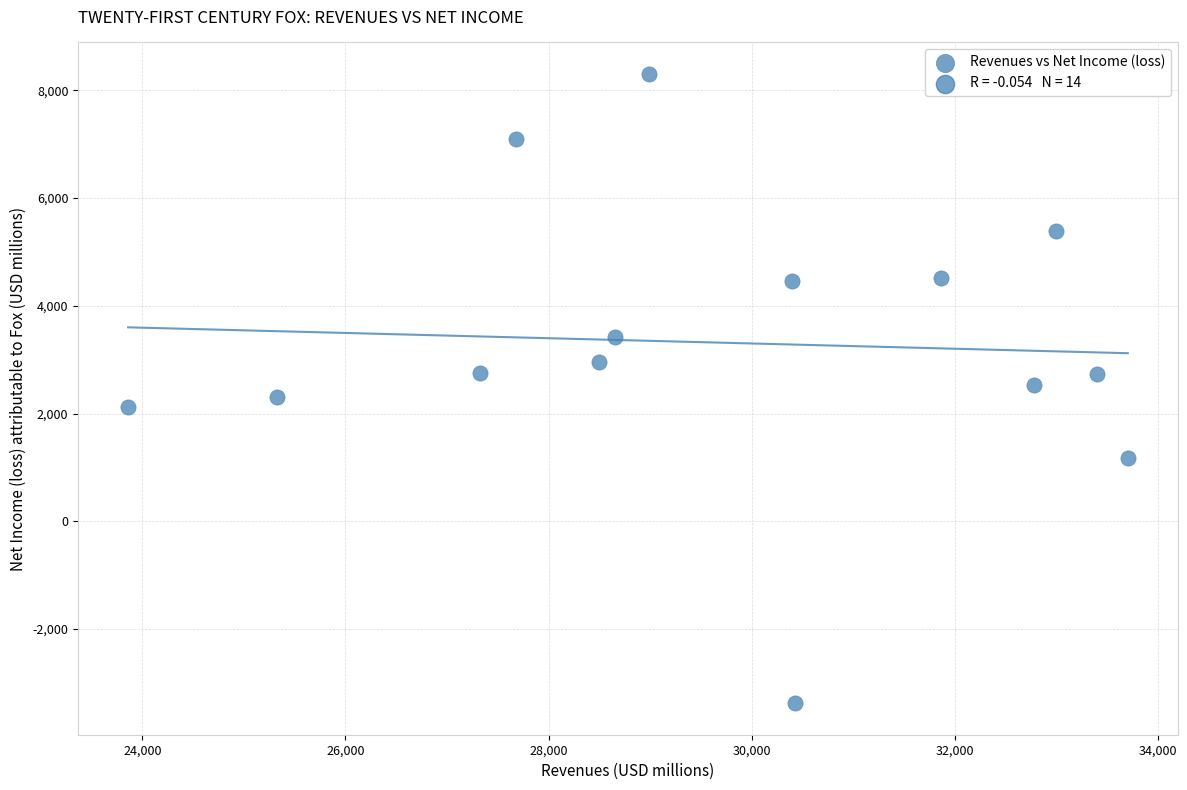

What is the range of X values (max minus min)?

9847